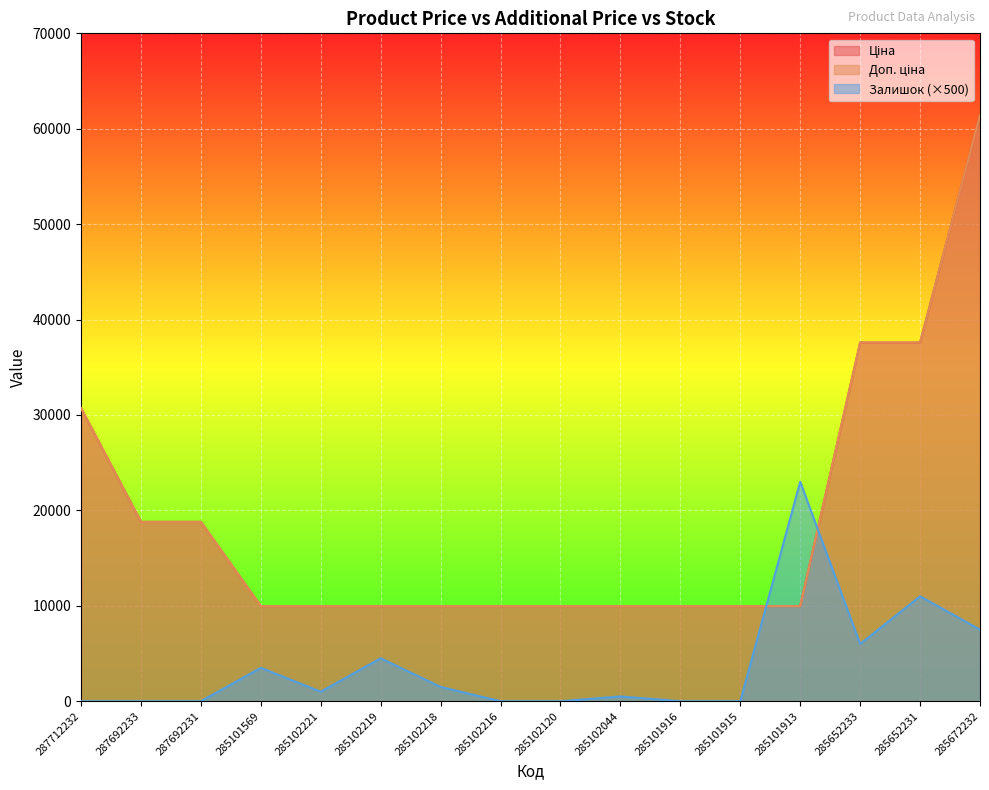

What are all the series names shown in the legend?

Ціна, Доп. ціна, Залишок